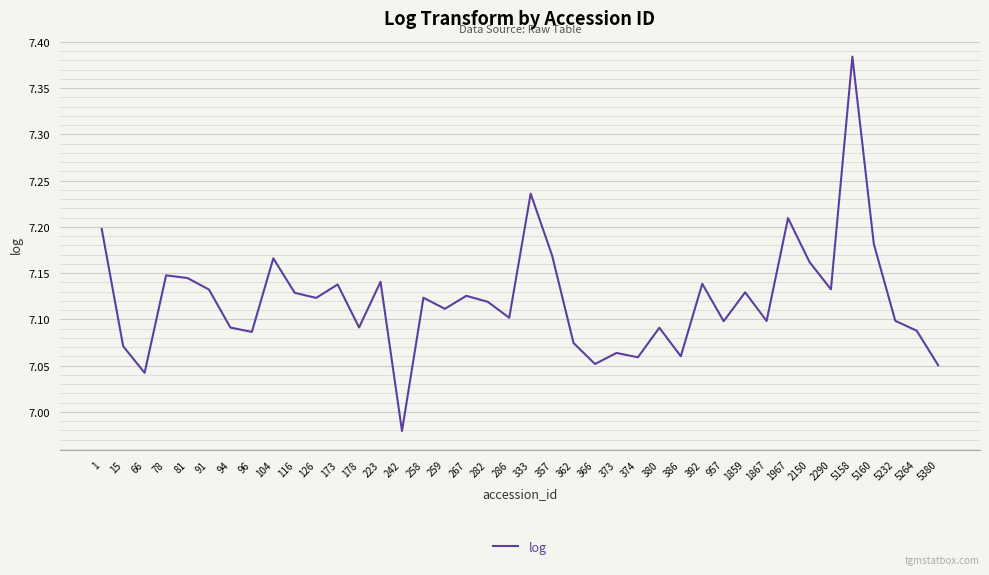

At which label is the value closest to 7?

242